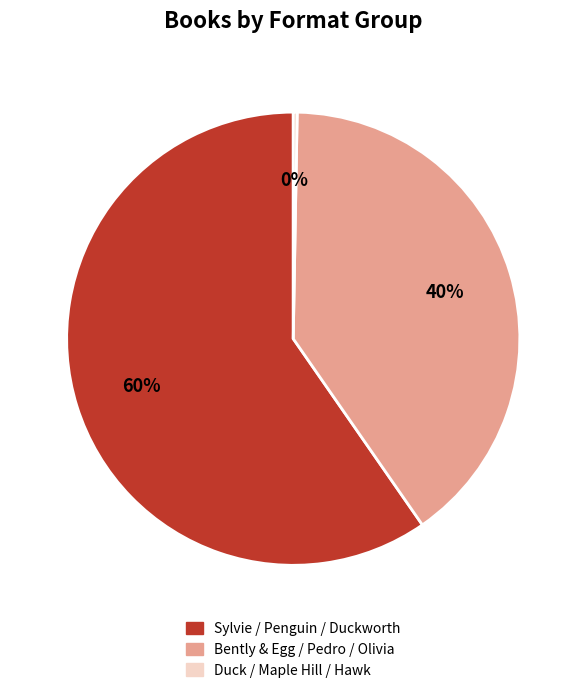

To the nearest percent, what is the average slice percentage?

33%